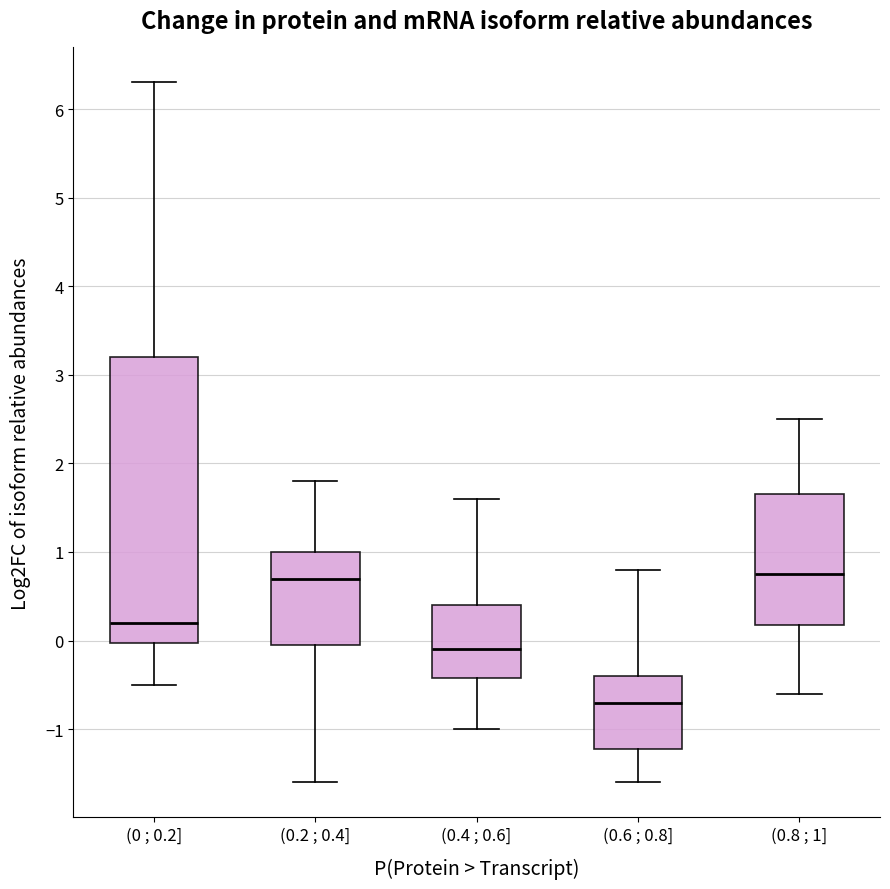

Where is the upper edge of the box for (0.2 ; 0.4] on the y-axis? The values are not printed on the chart, so give them approximately, as read against the axis.

1.0